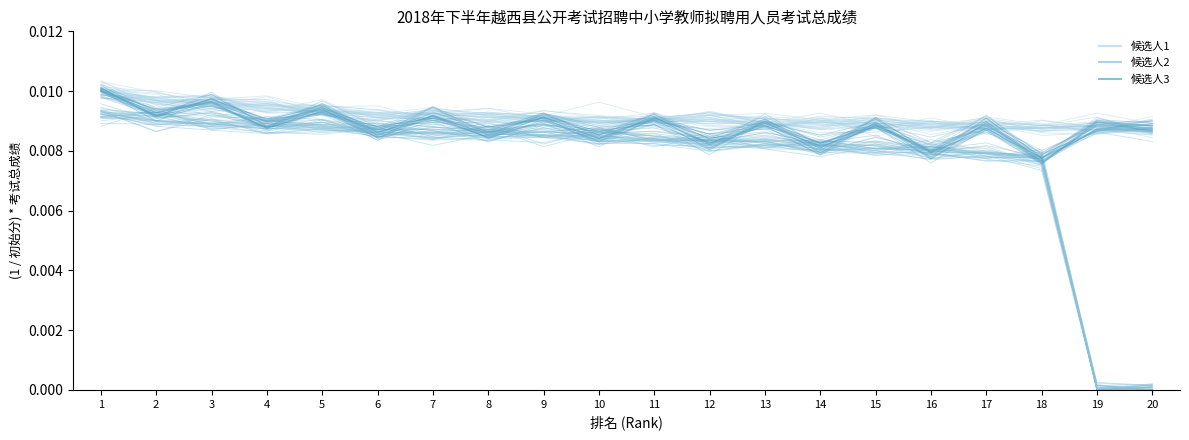

What are all the series names shown in the legend?

候选人1, 候选人2, 候选人3